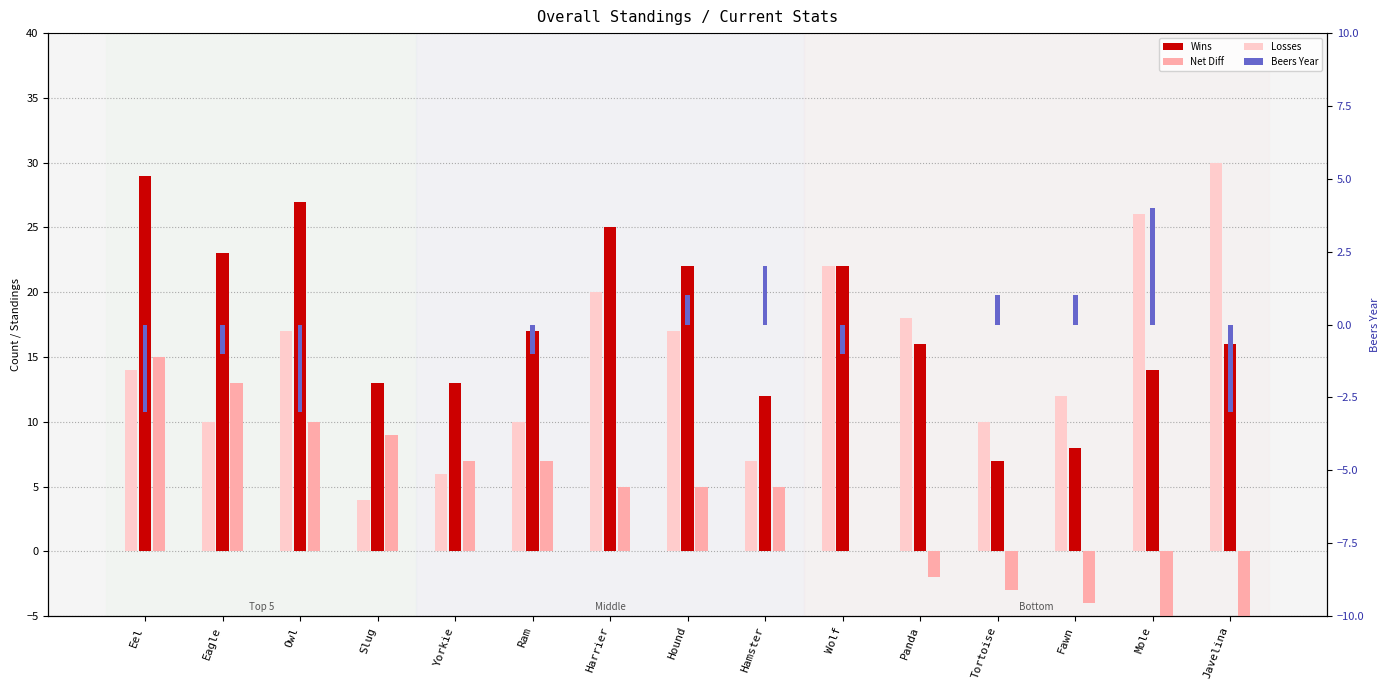

Reading right to left, list all the values displayed in this chart.

Wins: Javelina=16	Mole=14	Fawn=8	Tortoise=7	Panda=16	Wolf=22	Hamster=12	Hound=22	Harrier=25	Ram=17	Yorkie=13	Slug=13	Owl=27	Eagle=23	Eel=29
Net Diff: Javelina=-14	Mole=-12	Fawn=-4	Tortoise=-3	Panda=-2	Wolf=0	Hamster=5	Hound=5	Harrier=5	Ram=7	Yorkie=7	Slug=9	Owl=10	Eagle=13	Eel=15
Losses: Javelina=30	Mole=26	Fawn=12	Tortoise=10	Panda=18	Wolf=22	Hamster=7	Hound=17	Harrier=20	Ram=10	Yorkie=6	Slug=4	Owl=17	Eagle=10	Eel=14
Beers Year: Javelina=-3	Mole=4	Fawn=1	Tortoise=1	Panda=0	Wolf=-1	Hamster=2	Hound=1	Harrier=0	Ram=-1	Yorkie=0	Slug=0	Owl=-3	Eagle=-1	Eel=-3